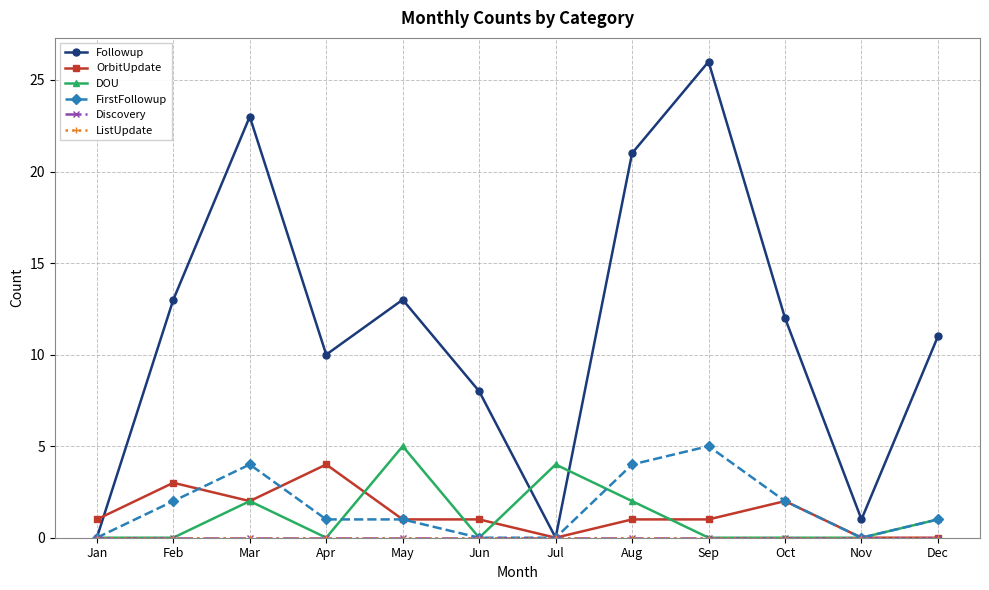

In FirstFollowup, how many points are lower than both neighbors (excluding endpoints)?

1